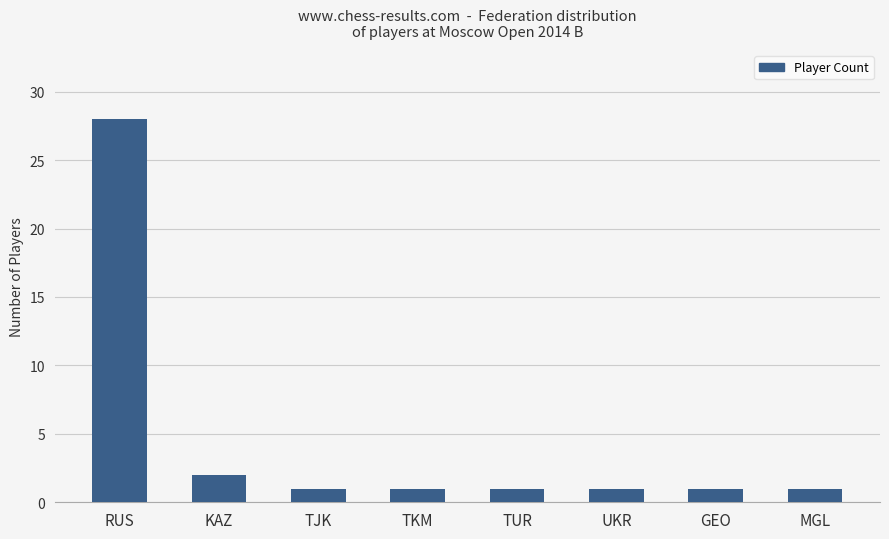

What position from the left is TKM?

4